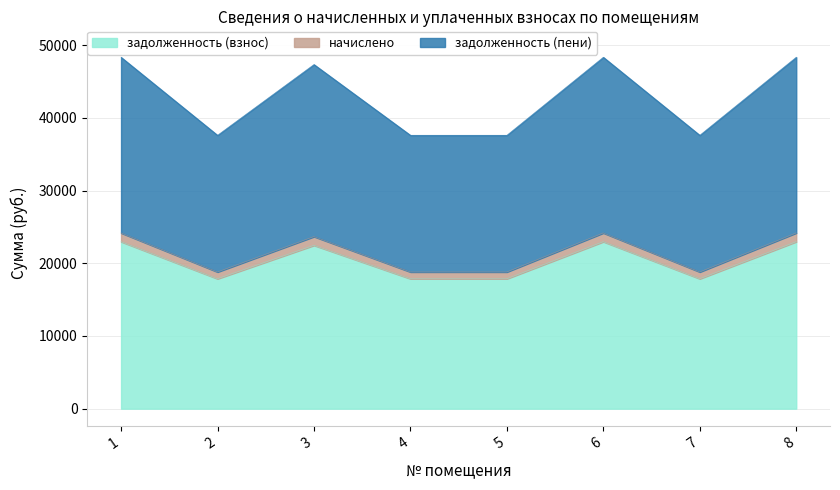

The value of задолженность (взнос) at 4 is 17866.2. True or false?

True